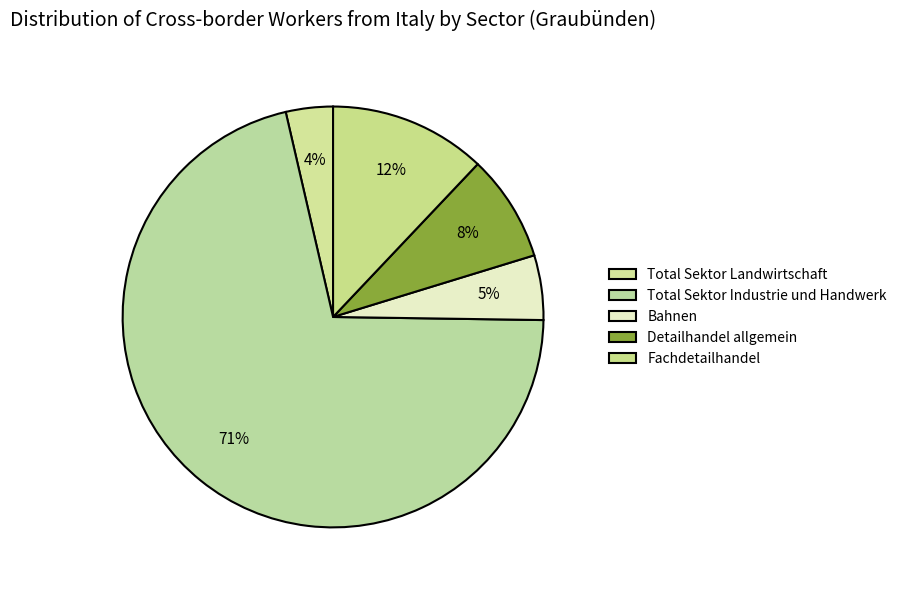

How many slices are in this pie chart?

5